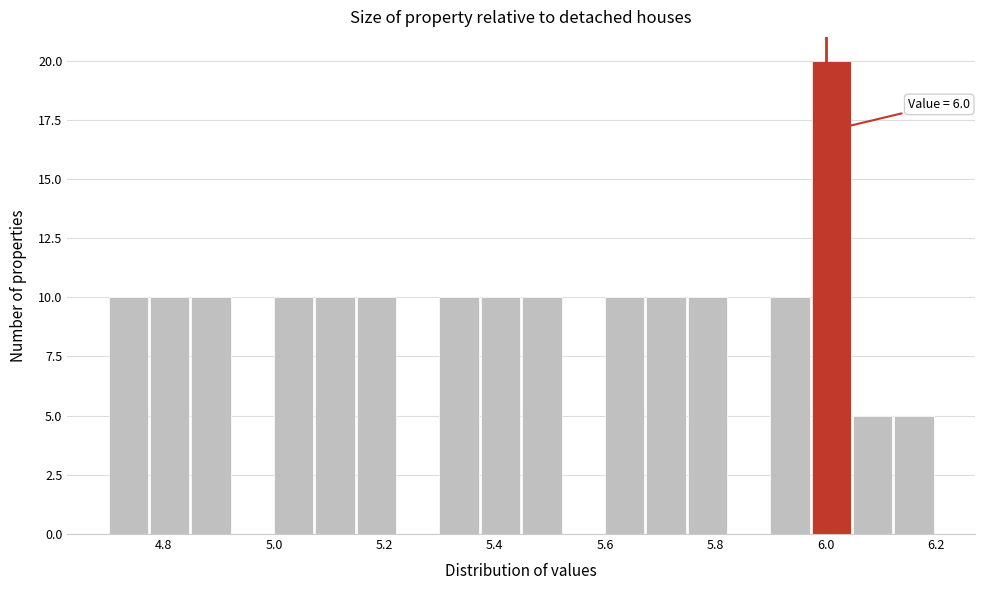

Around what value on the x-axis is the tallest bar? Give the approximate position of its centre, as read against the axis.

6.02